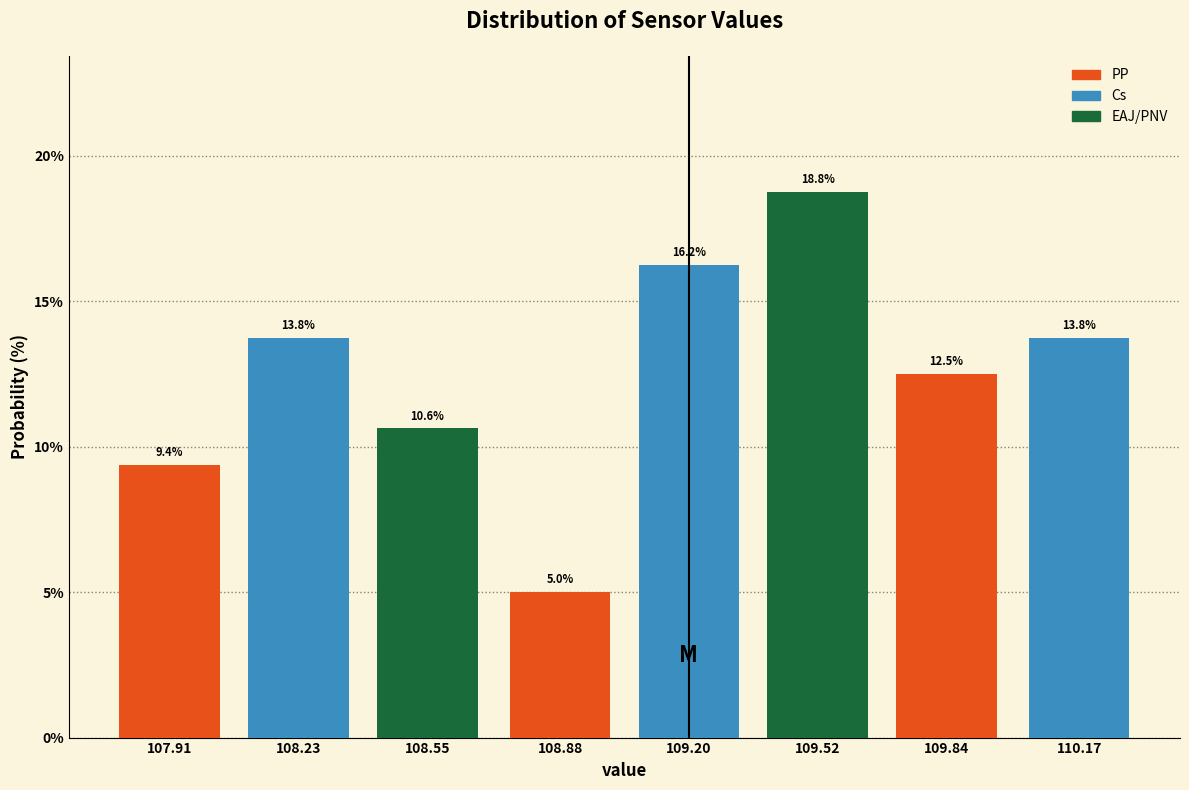

Approximately how many times larger is the value at 110.17 compared to 107.91?

1.5